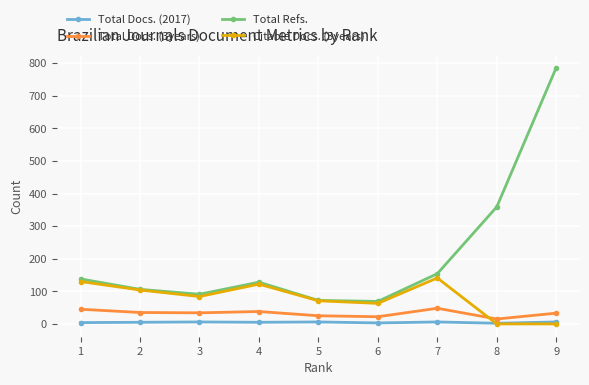

What is the maximum value shown in the chart?

786